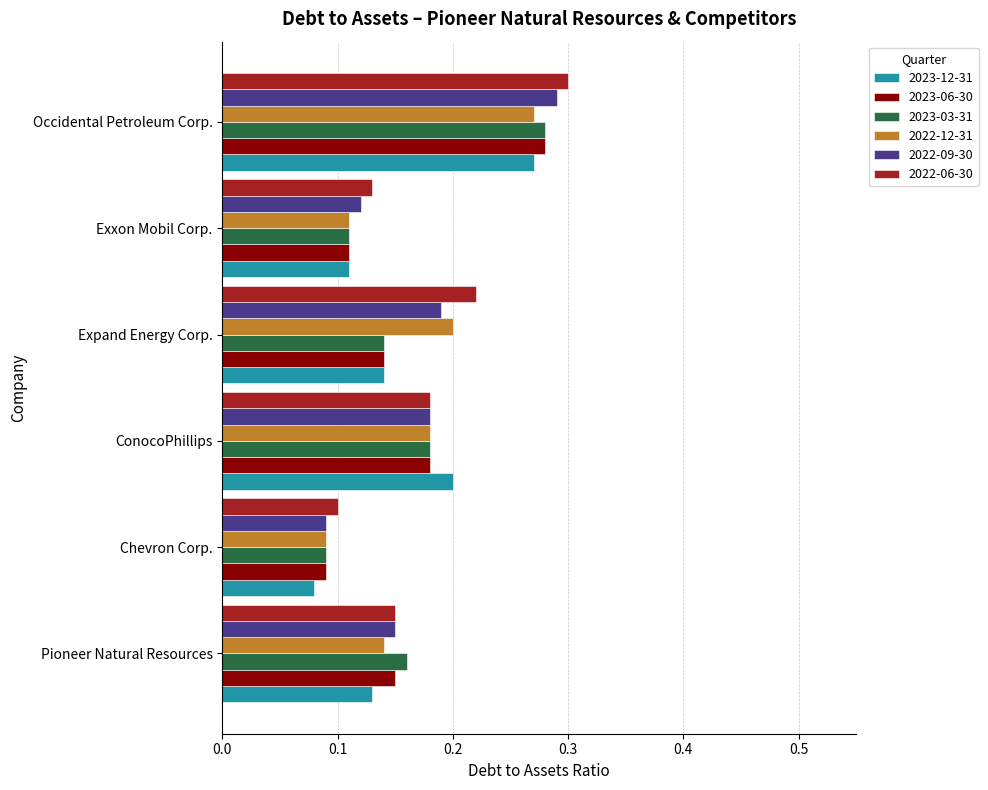

At how many categories does at least one series exceed 0?

6